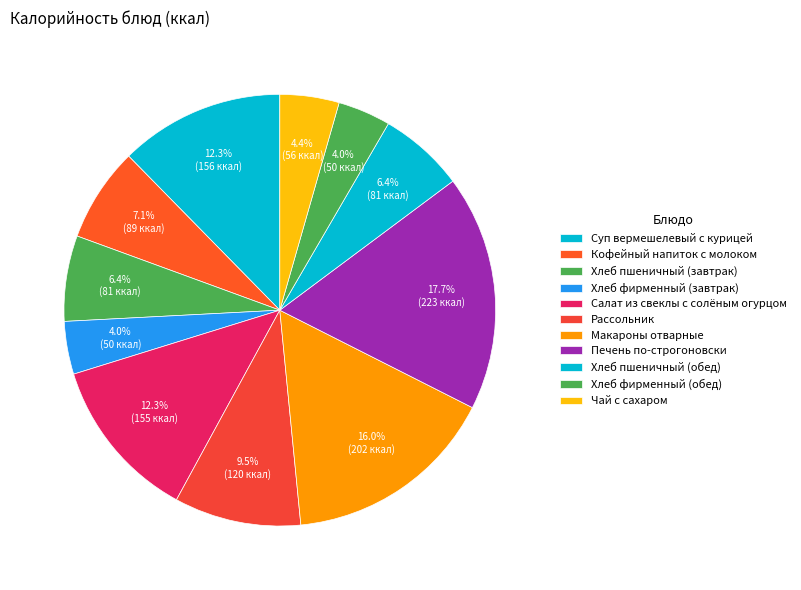

How many segments does this pie chart have?

11